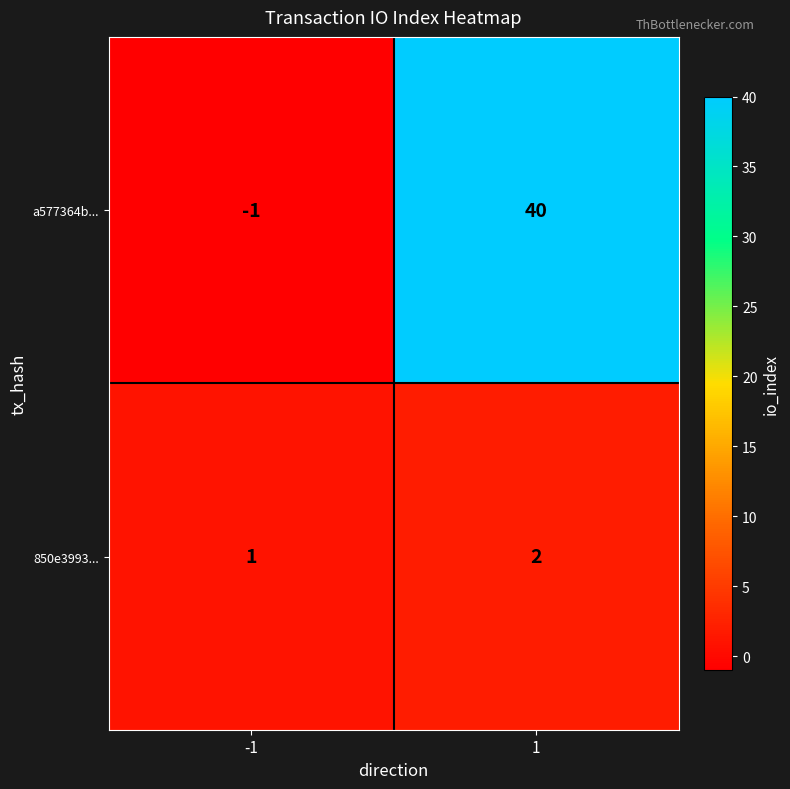

At which category is the sum across all series the highest?

1